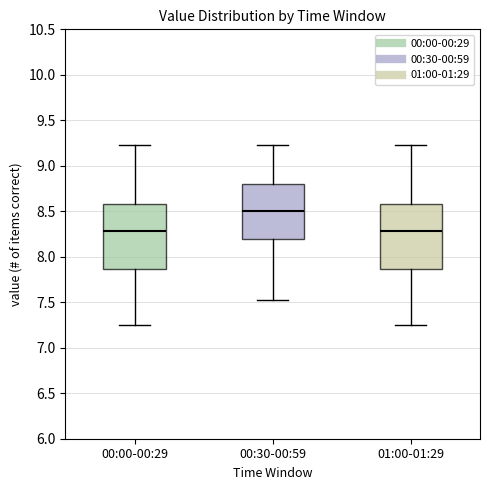

Where does the median line of the box for 00:30-00:59 sit on the y-axis? The values are not printed on the chart, so give them approximately, as read against the axis.

8.50